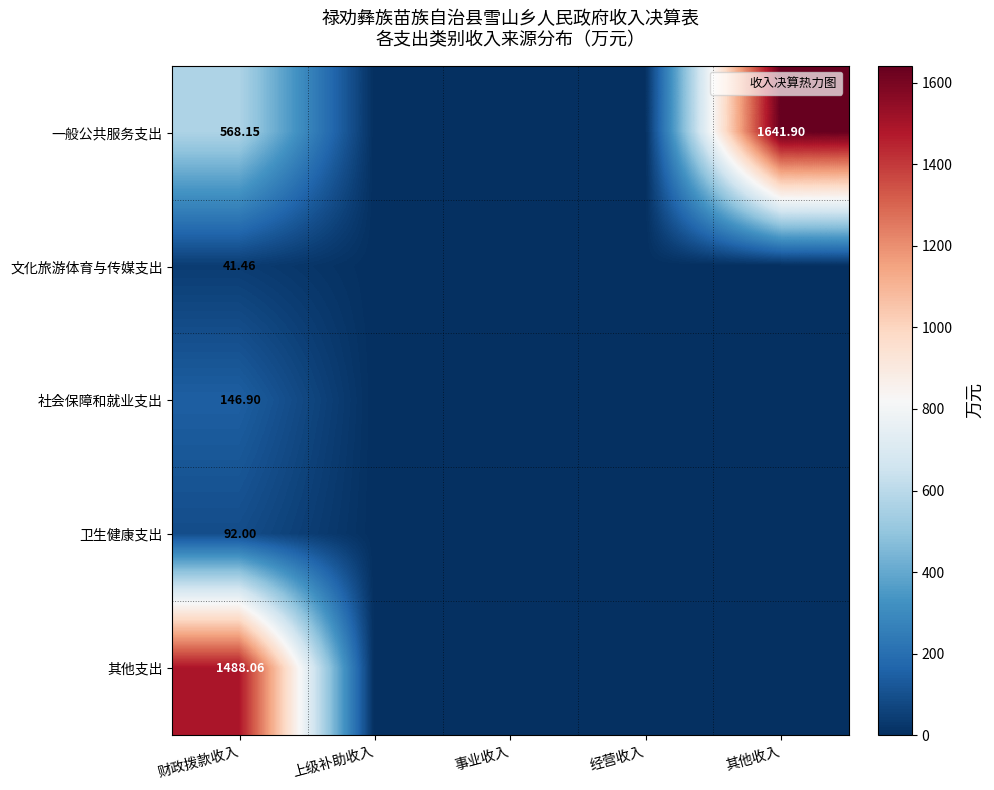

The 社会保障和就业支出 series shows 0.0 at 经营收入. True or false?

True